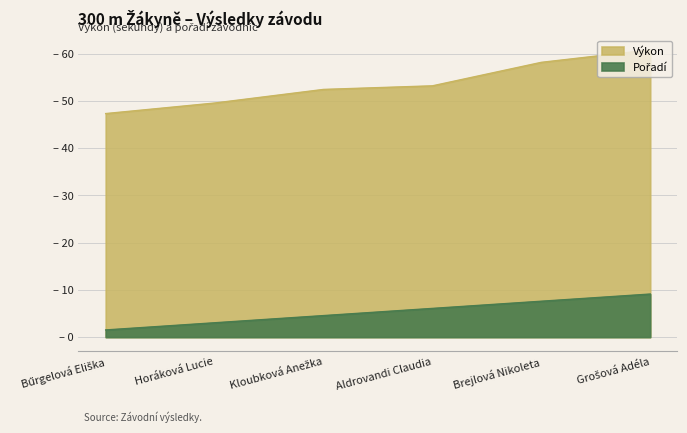

What is the sum of the Pořadí values at Bűrgelová Eliška and Aldrovandi Claudia?

7.6